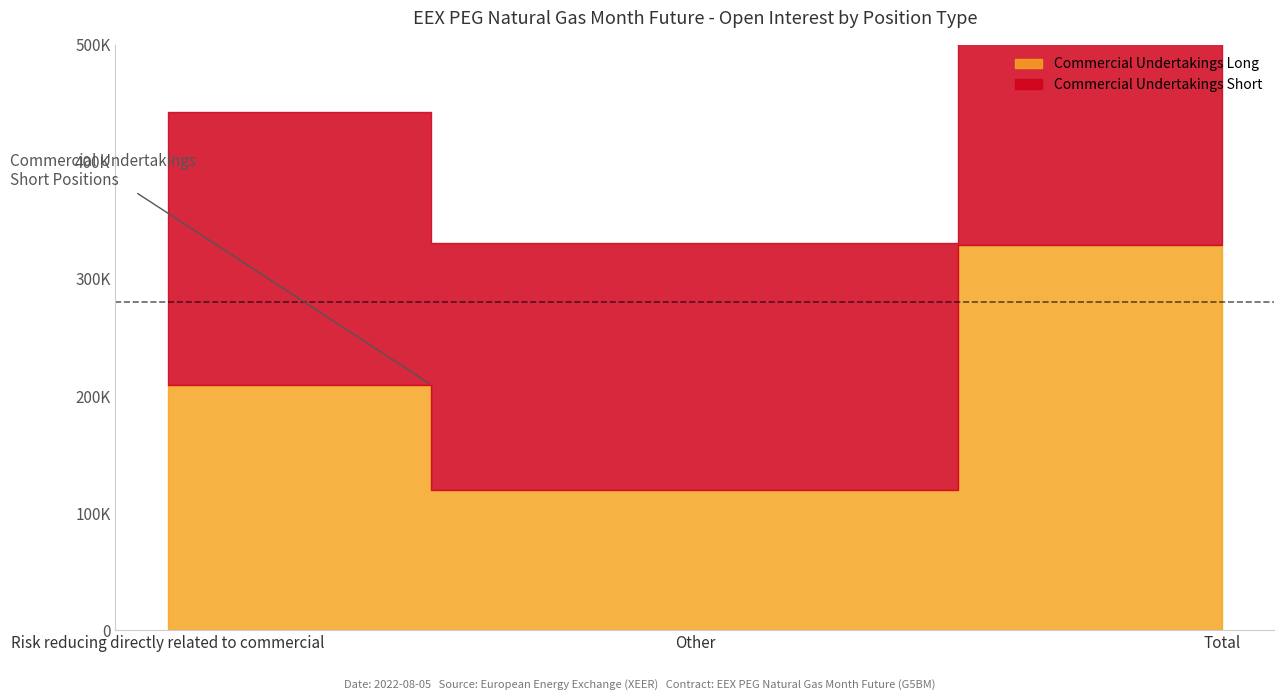

Which series has the widest spread of values?

Commercial Undertakings Short